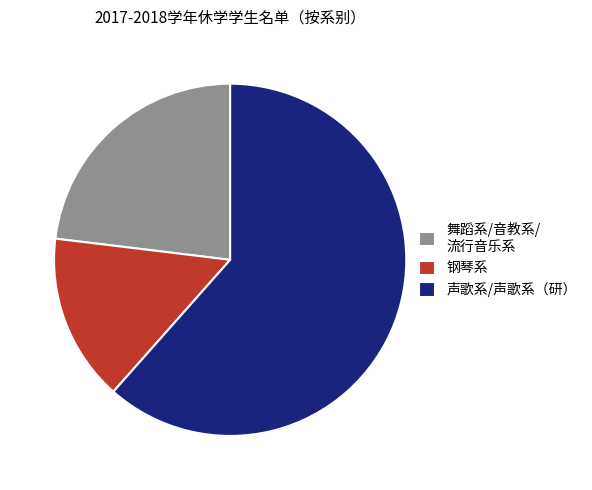

Which slice is the smallest?

钢琴系